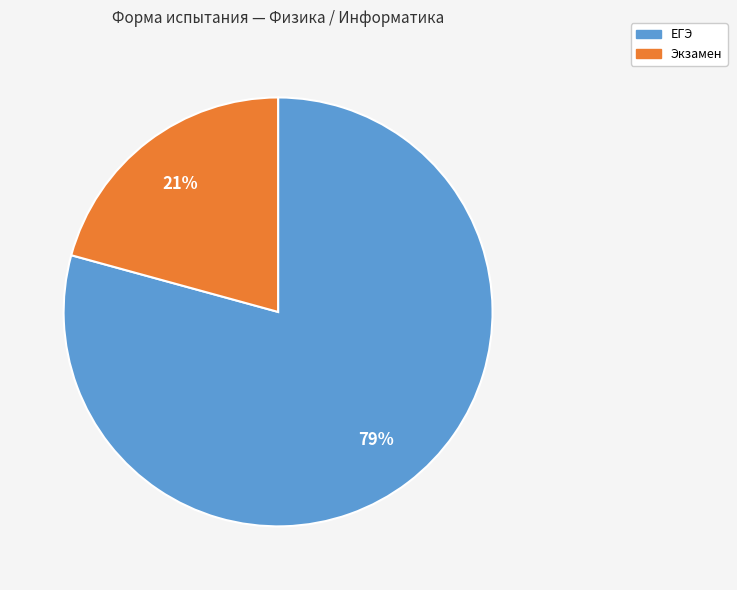

Approximately how many times larger is the value at Экзамен compared to ЕГЭ?

0.3